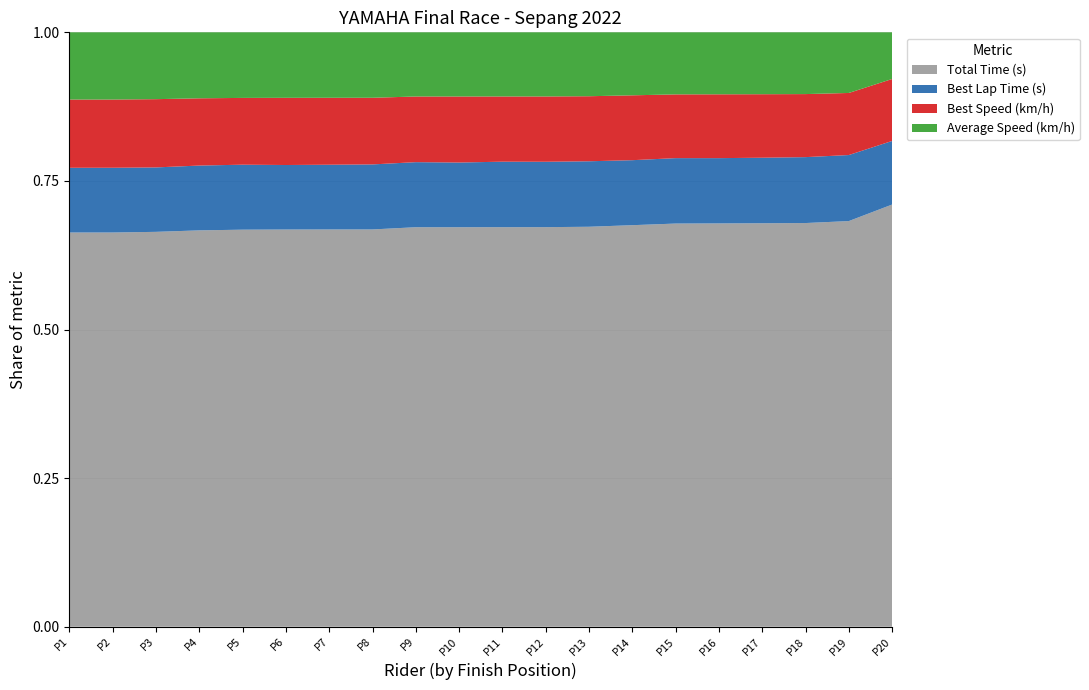

Reading left to right, extract all data points from this chart.

Total Time (s): 585.5	585.5	587.7	592.6	594.9	595.4	595.6	595.7	603.3	603.3	603.5	603.5	604.9	610.4	616.2	616.7	617.3	618.1	625.3	663.9
Best Lap Time (s): 96.1	96.2	95.9	96.9	97.4	96.7	97.1	97.5	98.3	97.7	98.9	98.8	99.0	98.8	100.0	99.8	100.3	100.9	101.8	100.0
Best Speed (km/h): 101.3	101.3	101.6	100.5	100.1	100.7	100.4	99.9	99.1	99.7	98.5	98.6	98.4	98.6	97.4	97.6	97.2	96.5	95.7	97.4
Average Speed (km/h): 99.8	99.8	99.5	98.6	98.3	98.2	98.1	98.1	96.9	96.9	96.9	96.8	96.6	95.8	94.9	94.8	94.7	94.6	93.5	73.4